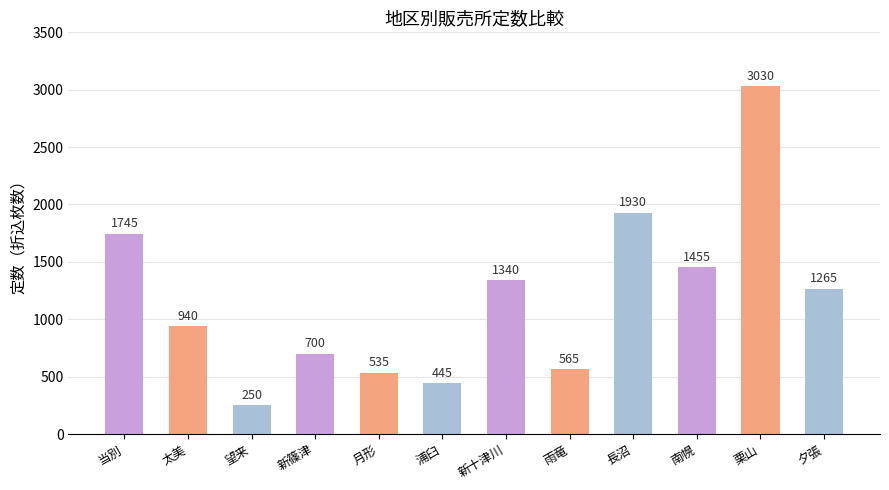

Between 当別 and 長沼, which is larger?

長沼